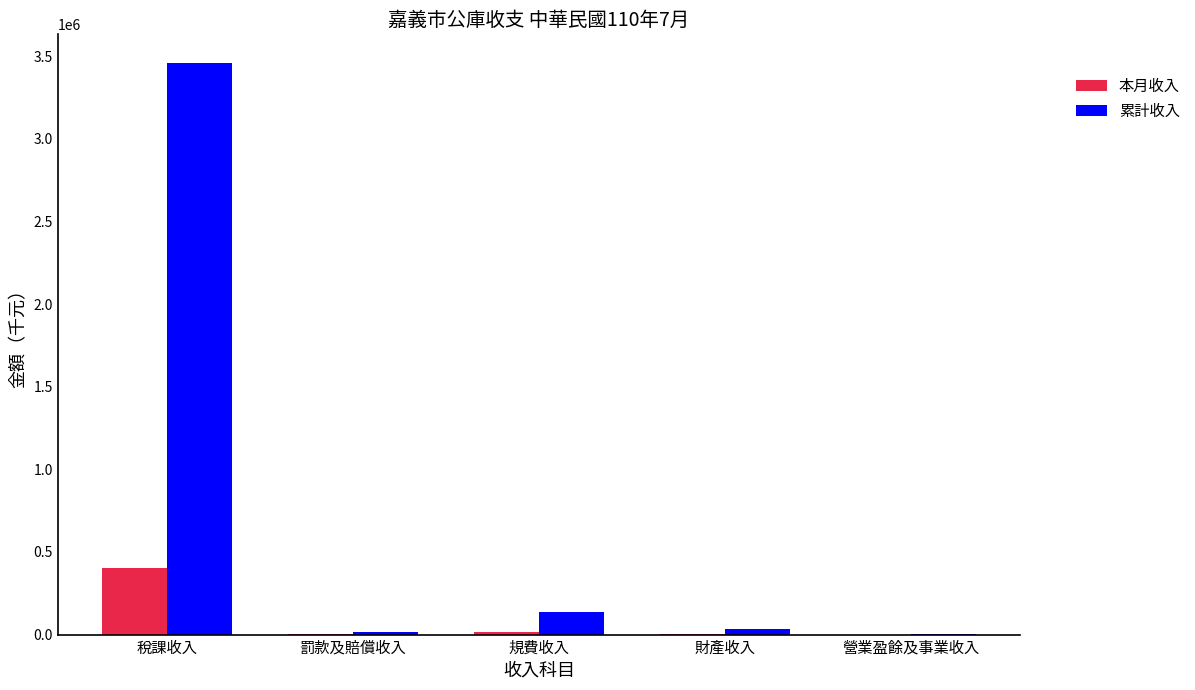

At which label does 本月收入 first exceed 5355?

稅課收入